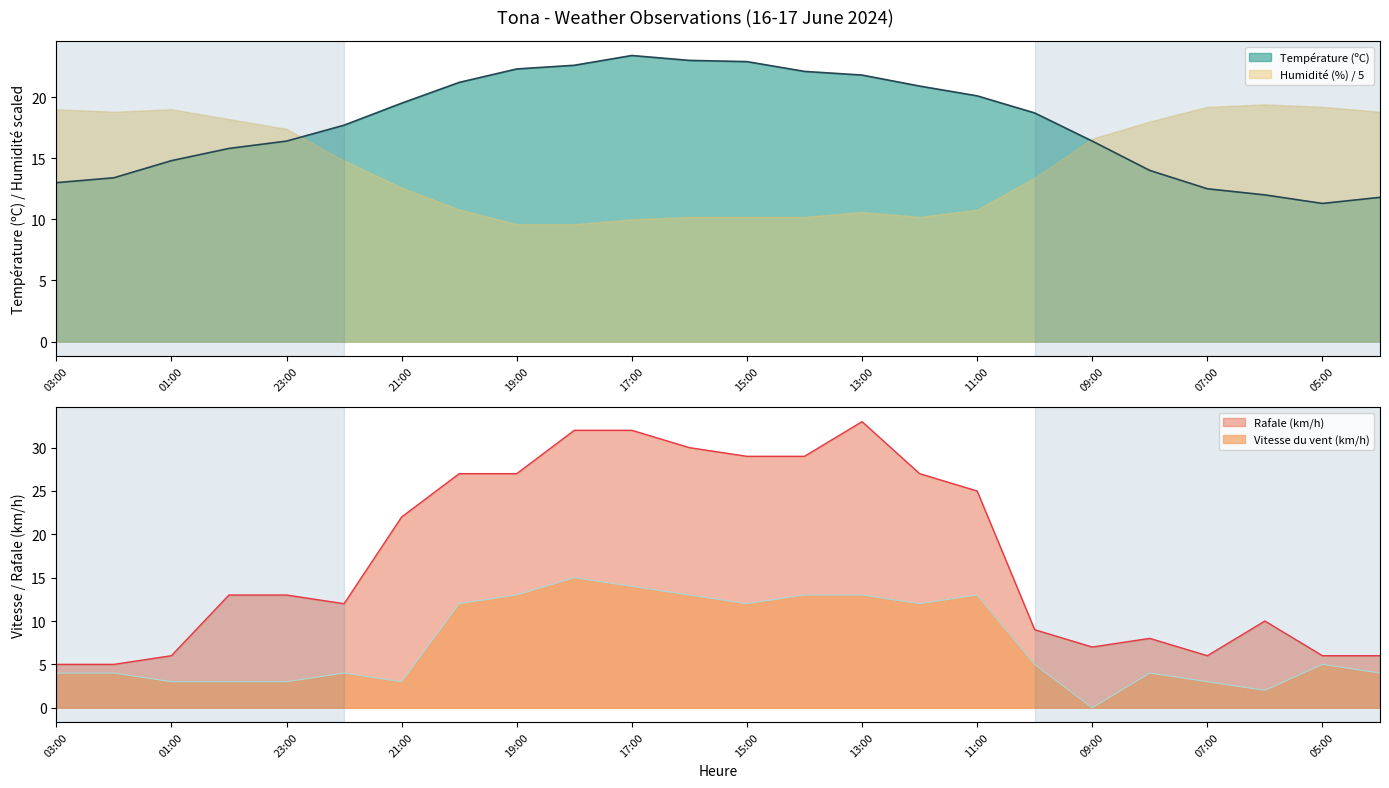

Is it true that Vitesse du vent (km/h) equals 13 at 13:00?

True